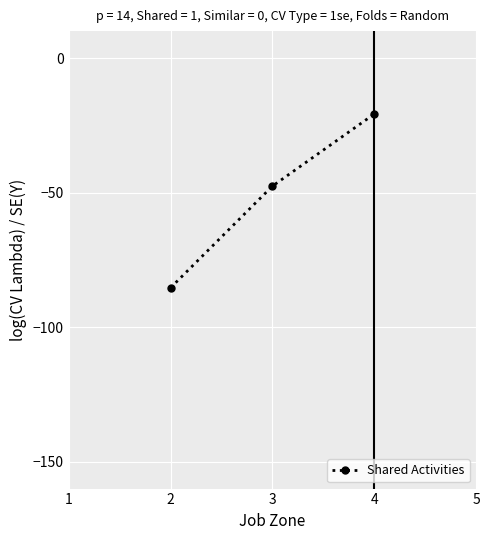

The value at 2 is -131.4. True or false?

False